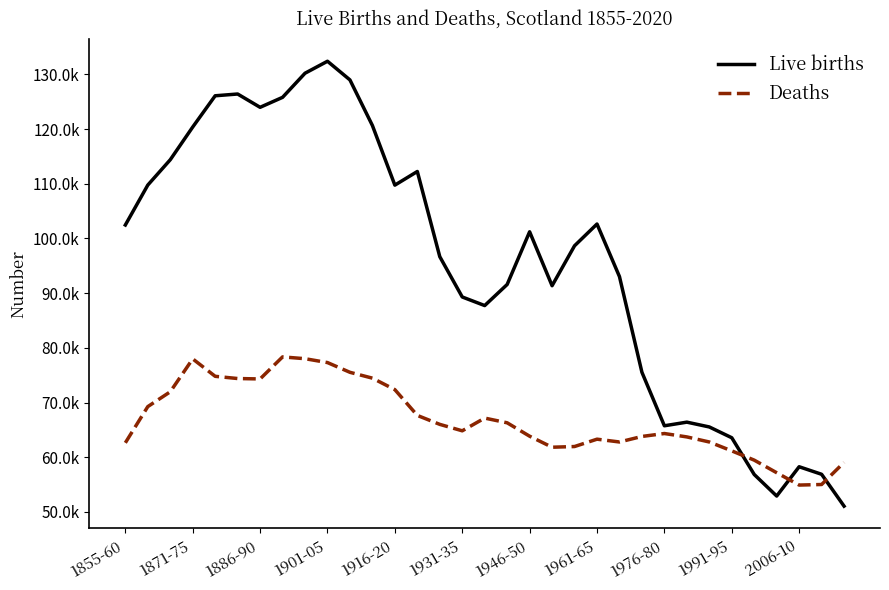

Which series has the largest total across all categories?

Live births